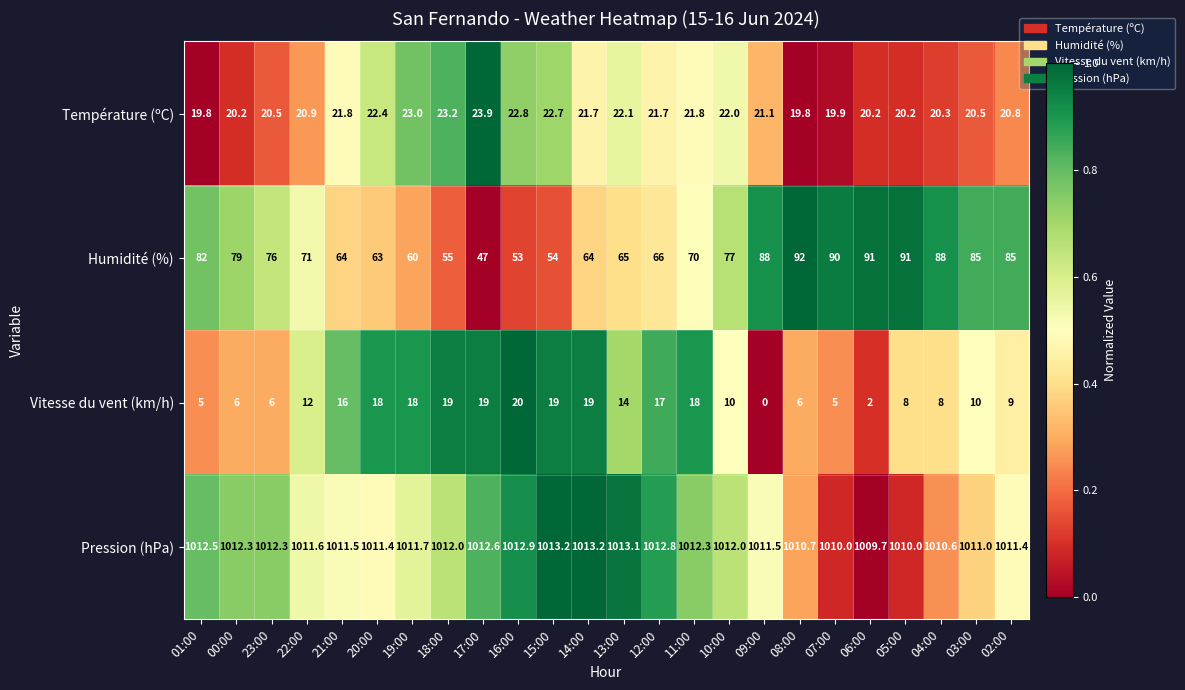

Between 22:00 and 13:00, which series saw the biggest shift?

Humidité (%)